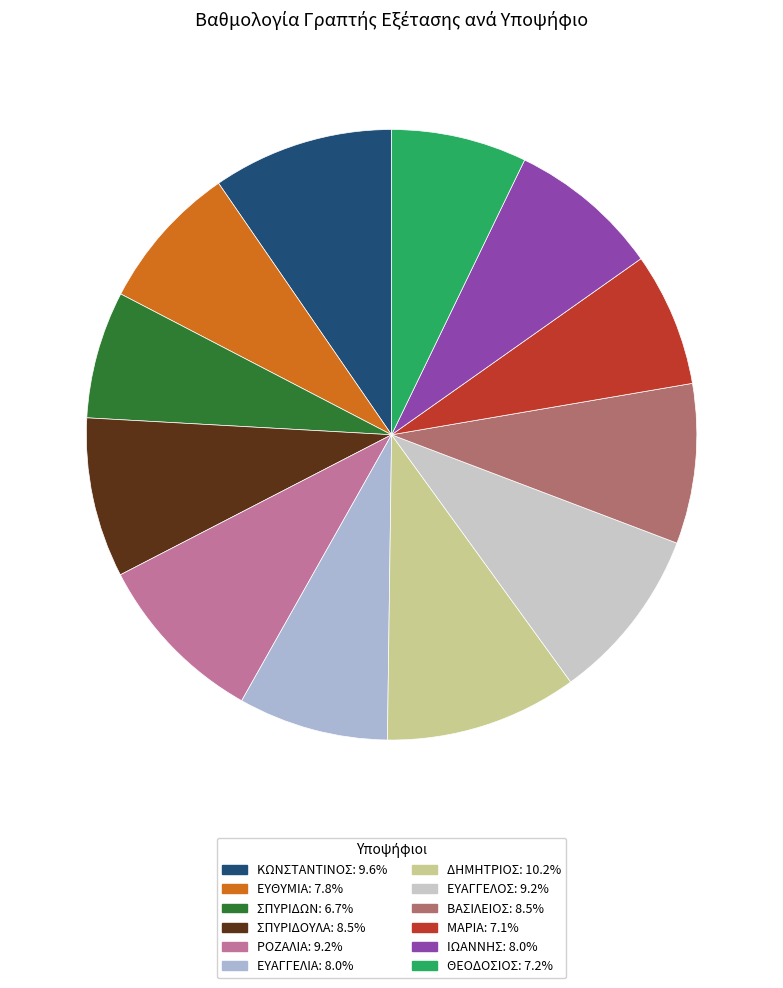

Count the number of slices in the pie.

12